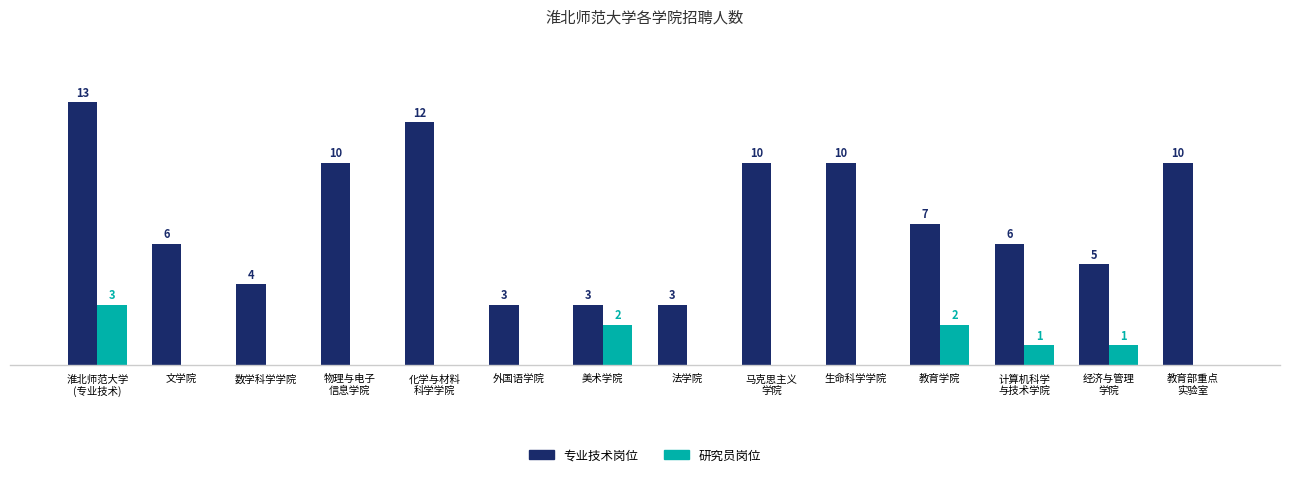

Between 文学院 and 数学科学学院, which series saw the biggest shift?

专业技术岗位